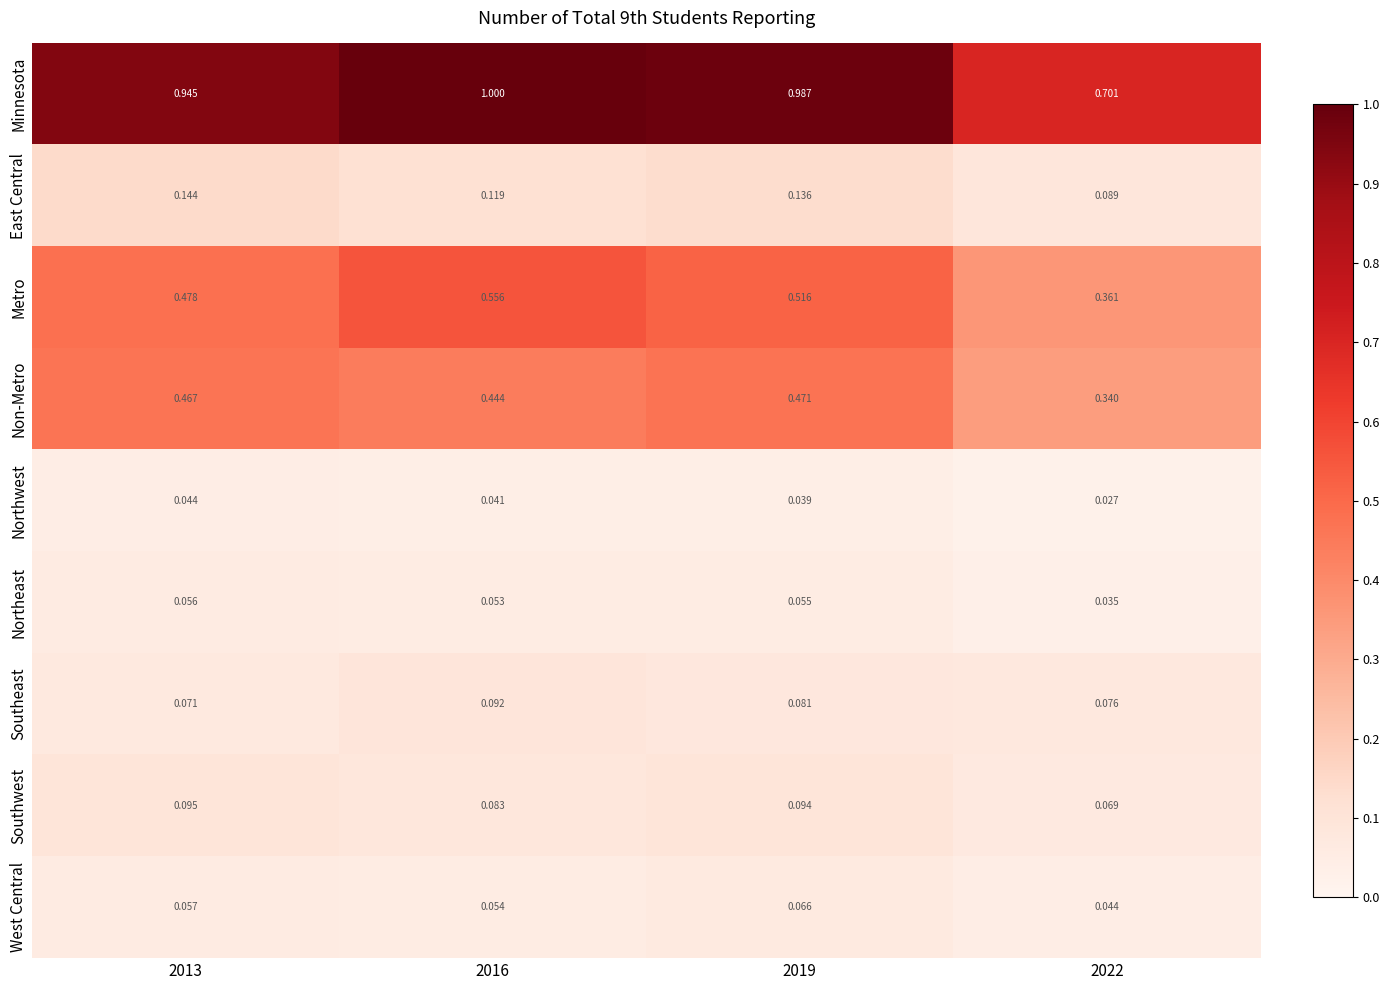

Rank the series by their maximum value, from lowest to highest.

Northwest, Northeast, West Central, Southeast, Southwest, East Central, Non-Metro, Metro, Minnesota